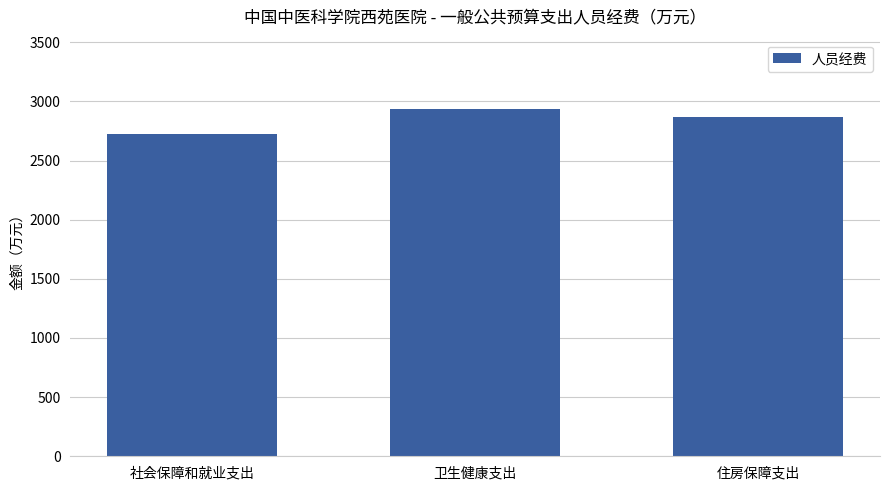

True or false: the data shows 2871.1 at 住房保障支出.

True